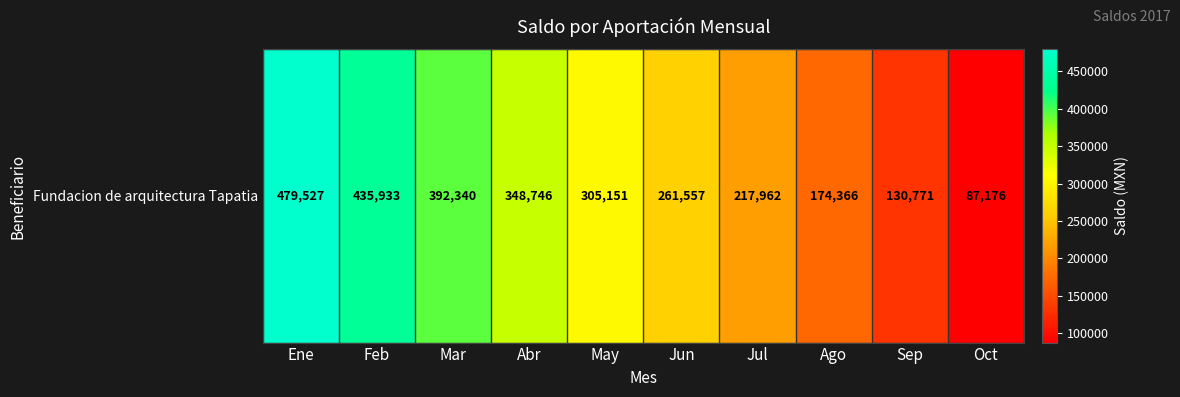

What is the approximate value at Mar?

392340.0